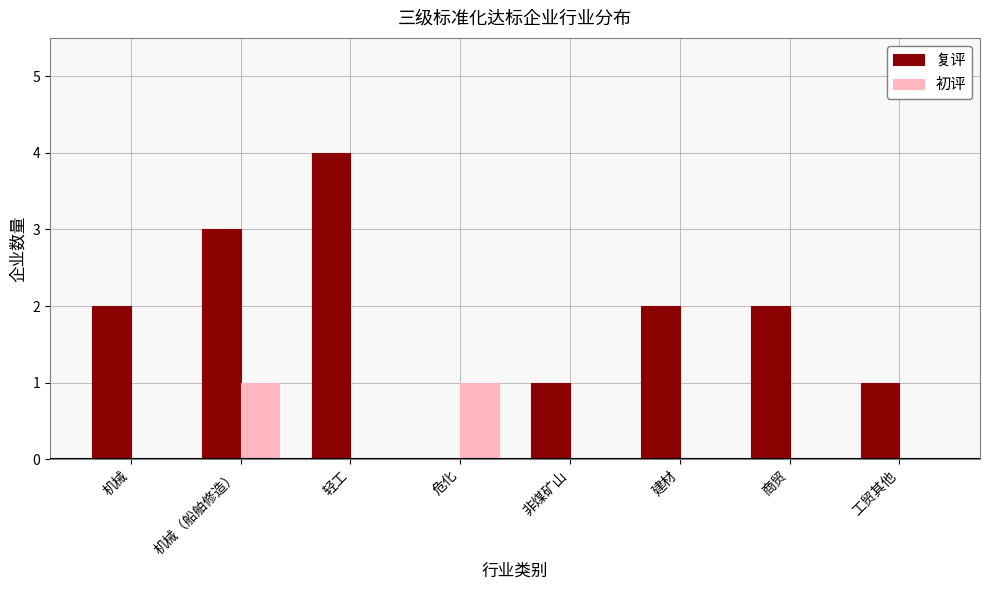

What is the maximum value for 复评?

4